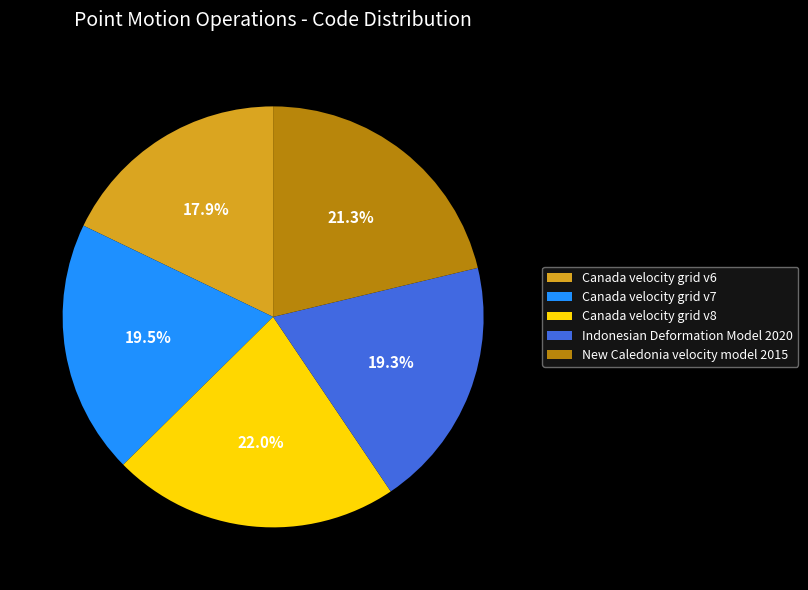

Does any single category account for the majority?

No